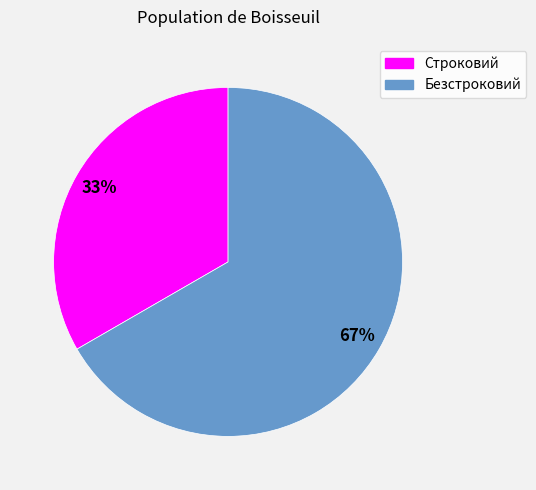

Combined, do Безстроковий and Строковий account for over 50%?

Yes